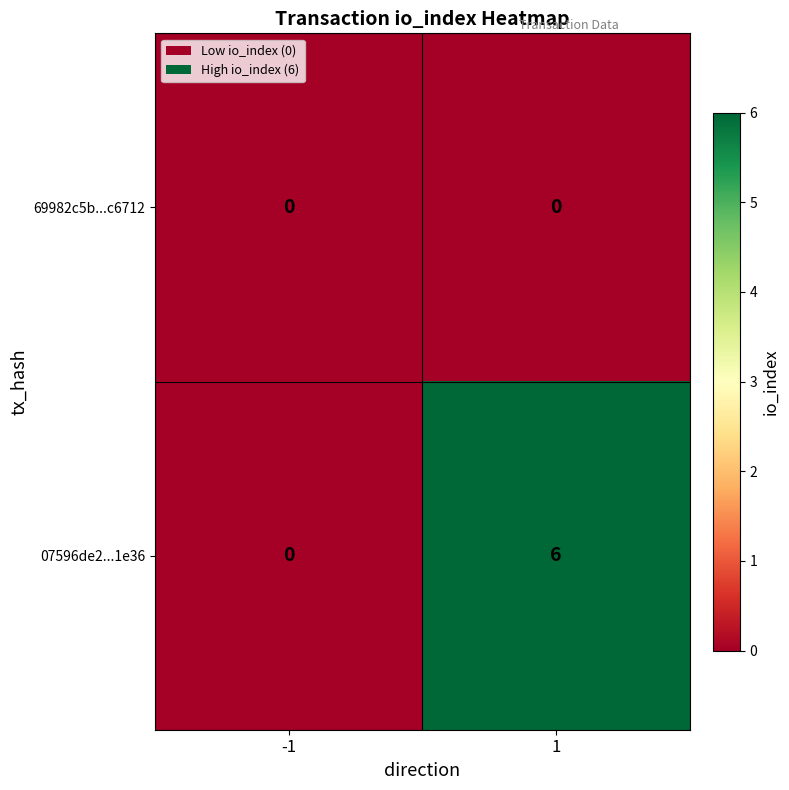

Reading right to left, extract all data points from this chart.

69982c5b...c6712: 0	0
07596de2...1e36: 6	0